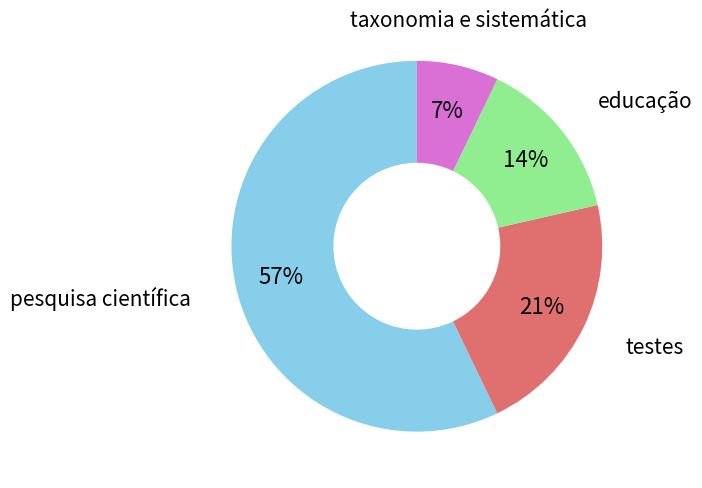

To the nearest percent, what is the average slice percentage?

25%